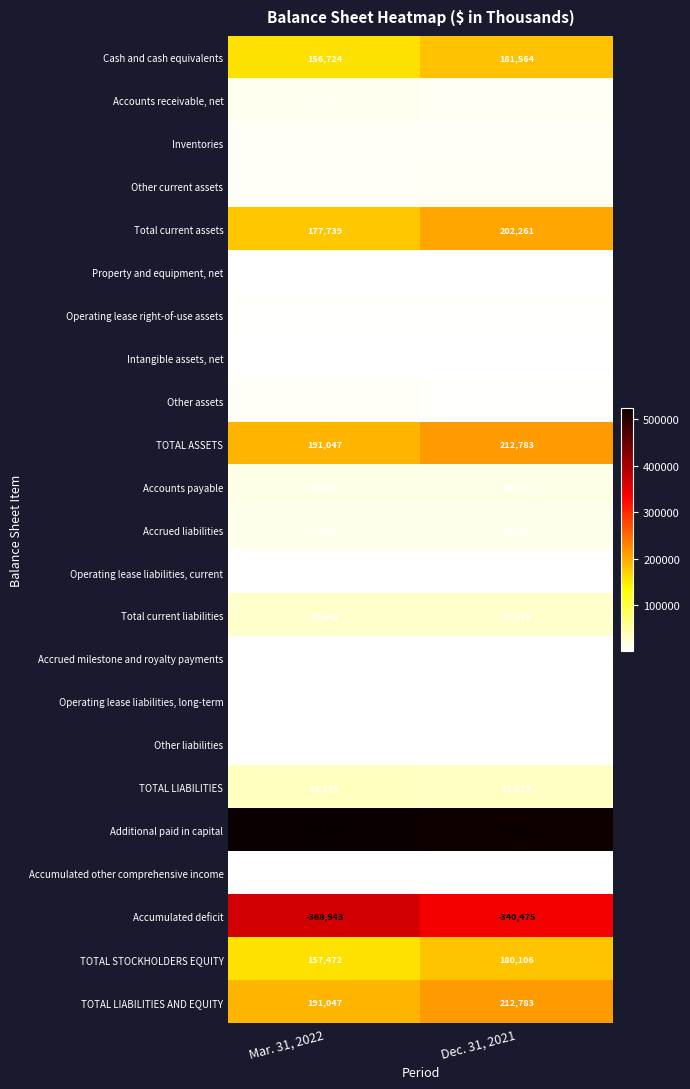

Is the value of Accounts receivable, net at Dec. 31, 2021 greater than the value of Accounts payable at Mar. 31, 2022?

No